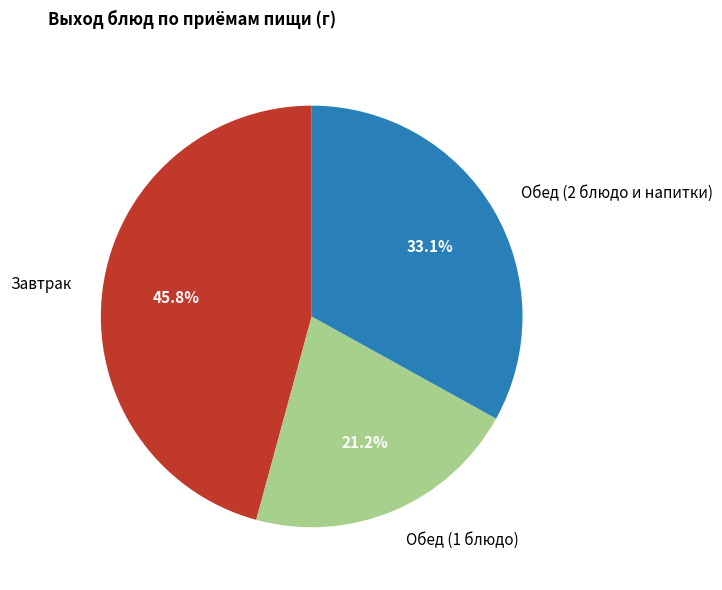

Is there any slice that represents more than half of the pie?

No